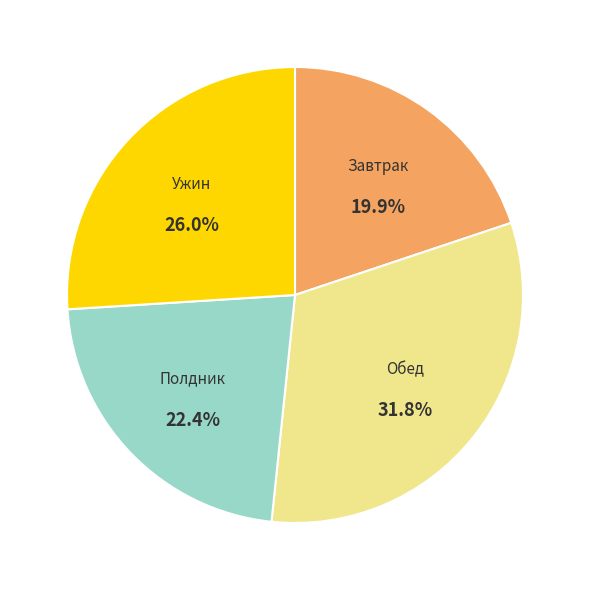

Is there any slice that represents more than half of the pie?

No